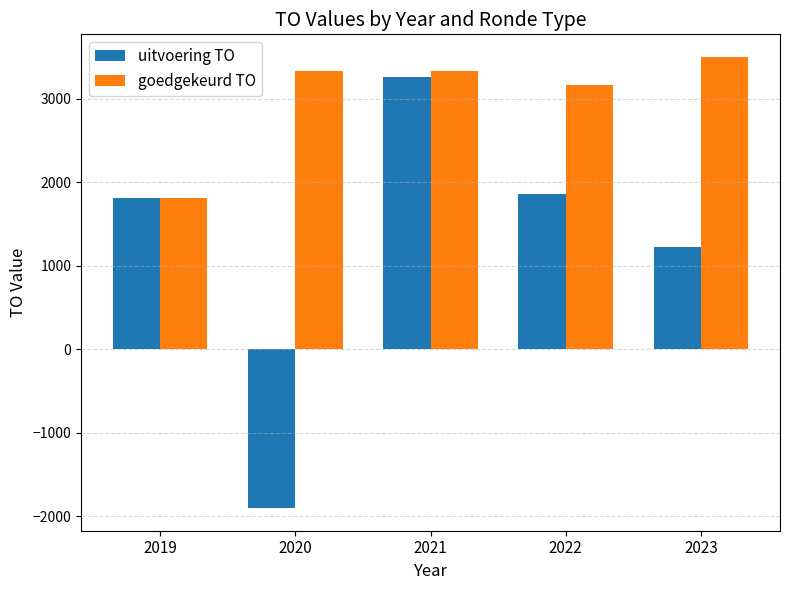

Reading left to right, list all the values displayed in this chart.

uitvoering TO: 2019=1807	2020=-1902	2021=3263	2022=1858	2023=1232
goedgekeurd TO: 2019=1807	2020=3336	2021=3336	2022=3167	2023=3503